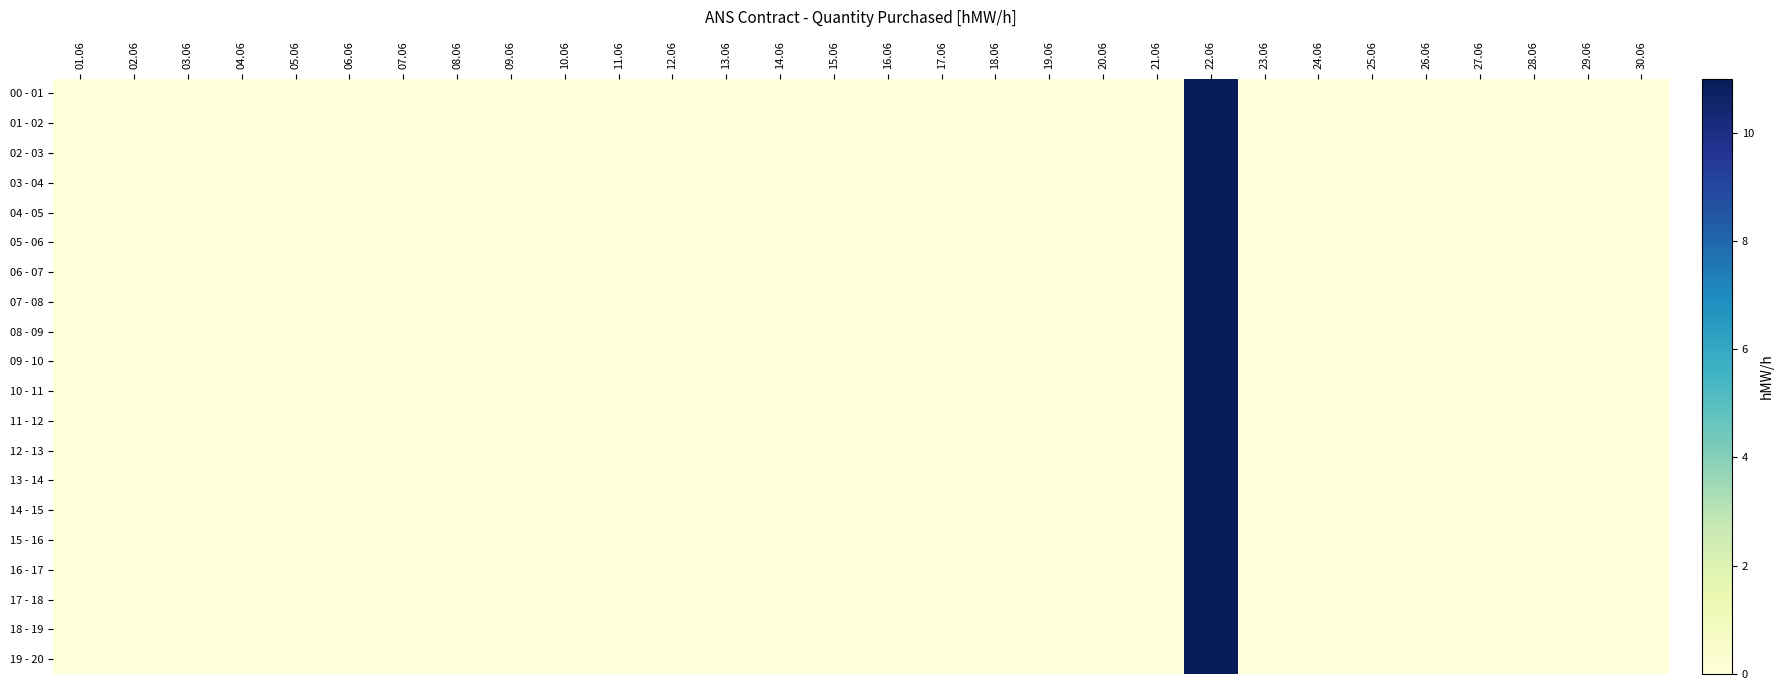

Which series has the largest range (max minus min)?

00 - 01